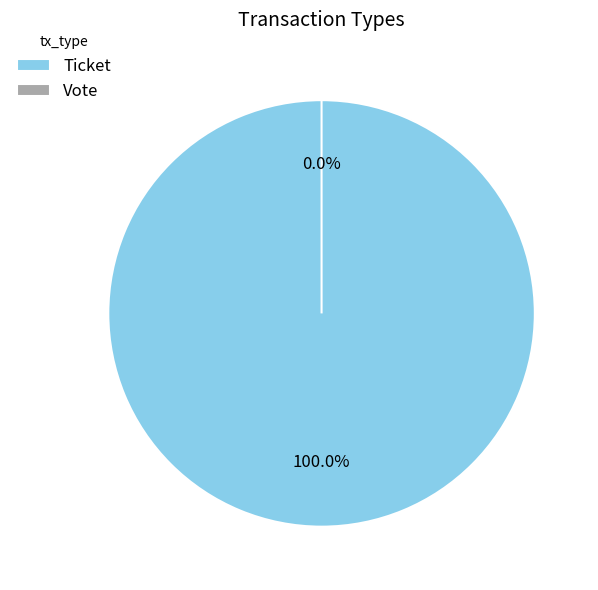

Is the sum of Ticket and Vote greater than half?

Yes